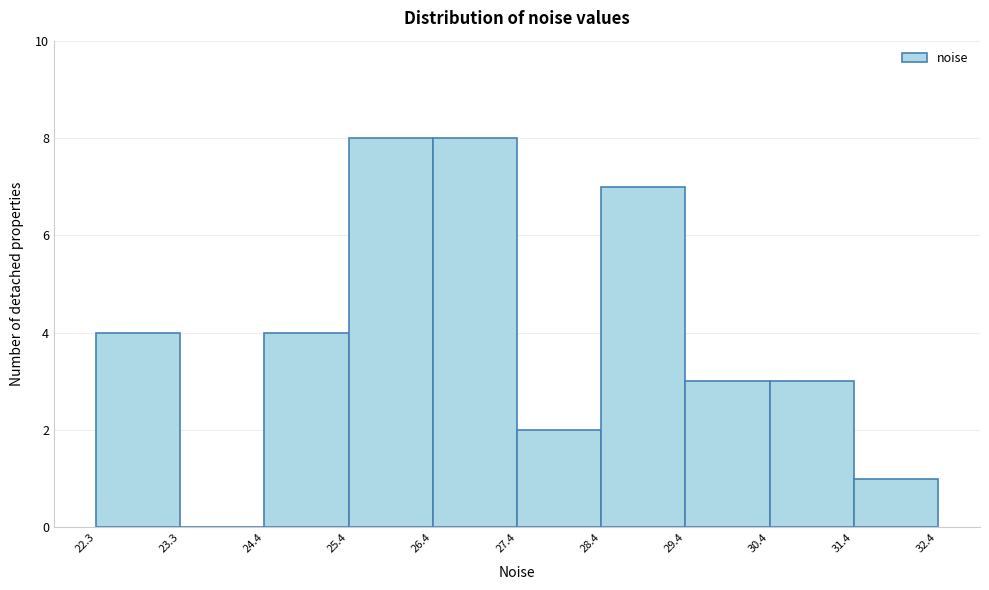

Reading left to right, list every bar in this chart as the range it spans on the x-axis followed by its height. The values are not printed on the chart, so give them approximately, as read against the axis.

22.3 to 23.3: 4
23.3 to 24.4: 0
24.4 to 25.4: 4
25.4 to 26.4: 8
26.4 to 27.4: 8
27.4 to 28.4: 2
28.4 to 29.4: 7
29.4 to 30.4: 3
30.4 to 31.4: 3
31.4 to 32.4: 1